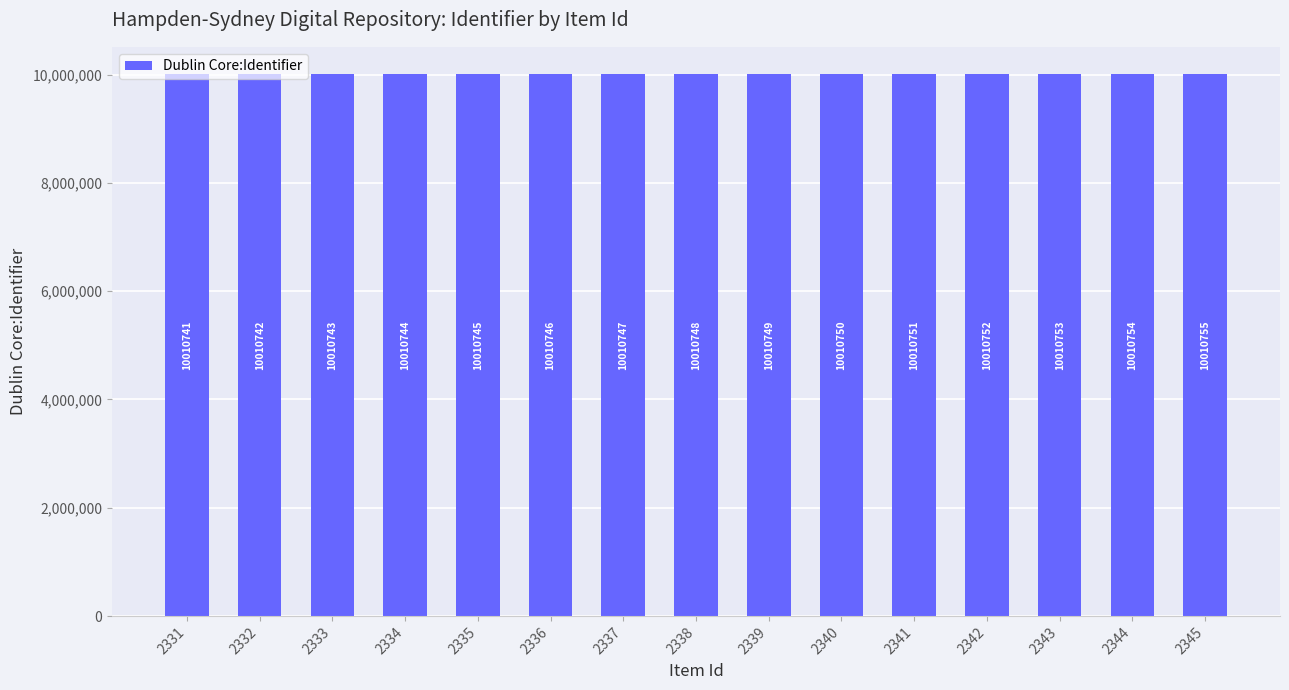

At which category does the chart reach its minimum across all series?

2331